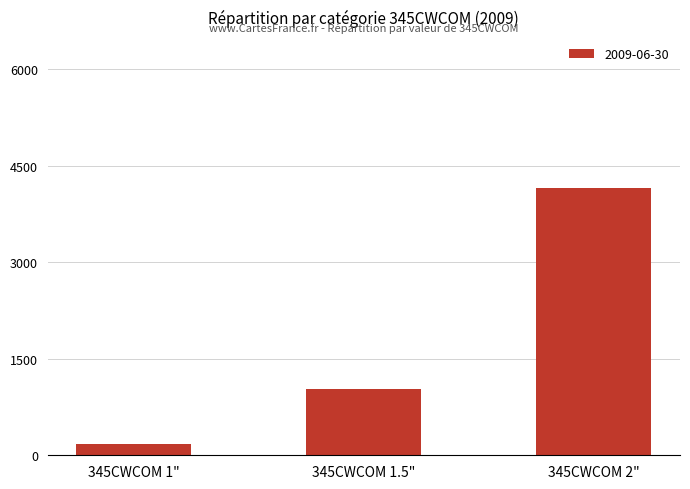

How many data points does each series have?

3